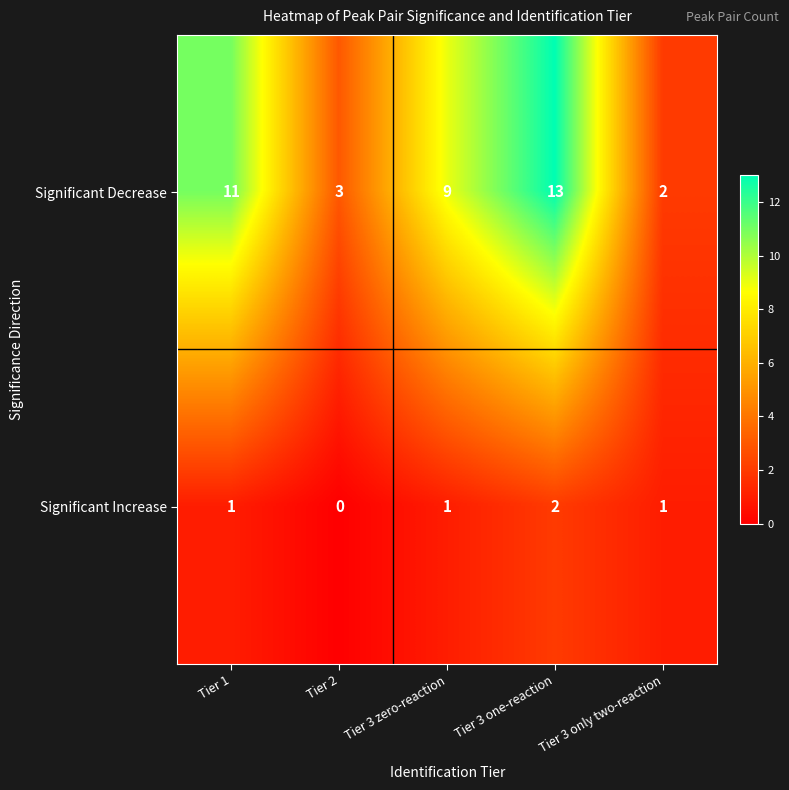

What is the sum of the Significant Decrease values at Tier 3 only two-reaction and Tier 2?

5